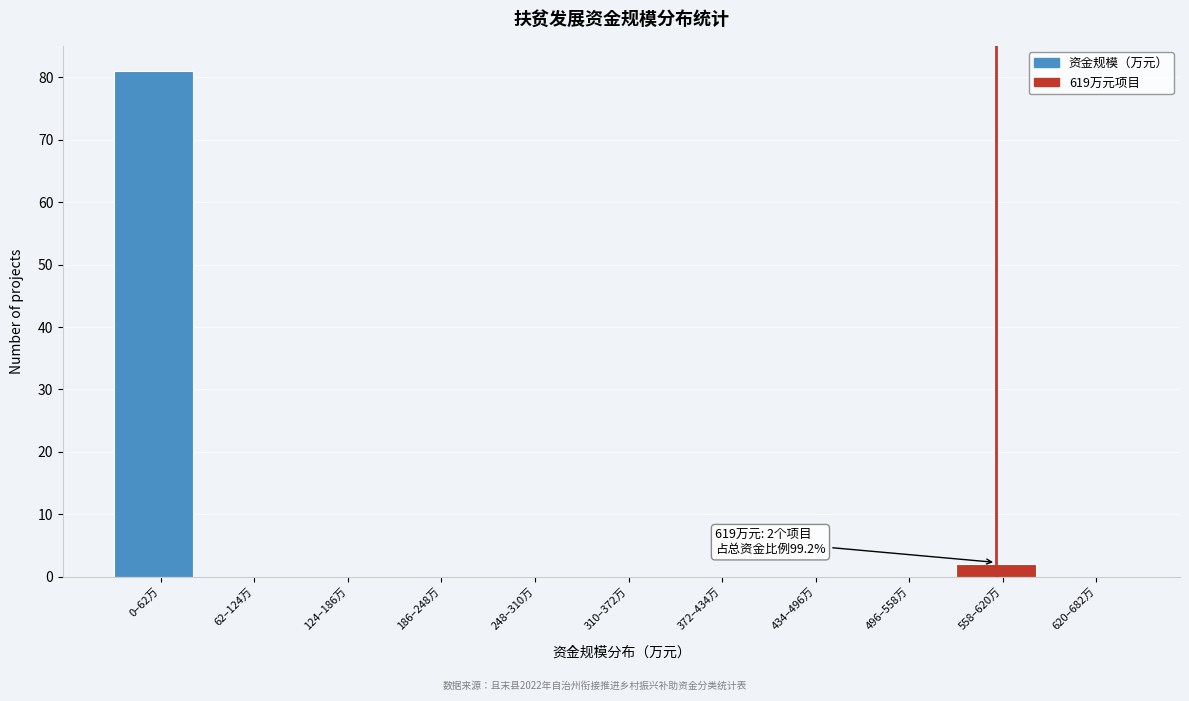

Reading left to right, extract all data points from this chart.

0–62万=81	62–124万=0	124–186万=0	186–248万=0	248–310万=0	310–372万=0	372–434万=0	434–496万=0	496–558万=0	558–620万=2	620–682万=0